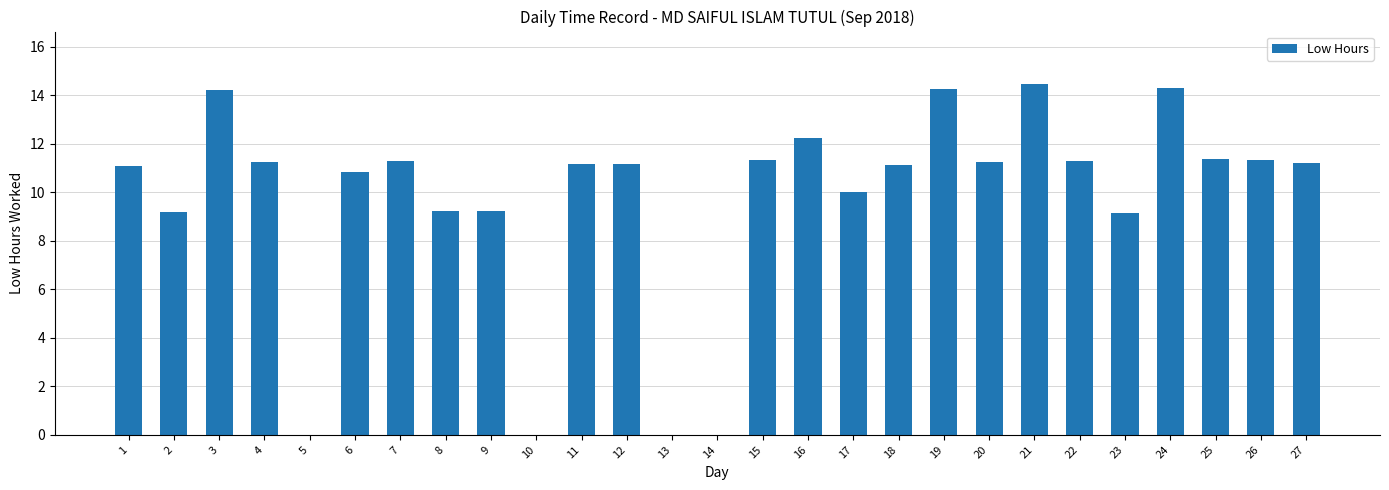

What is the change in value from 5 to 24?

+14.3